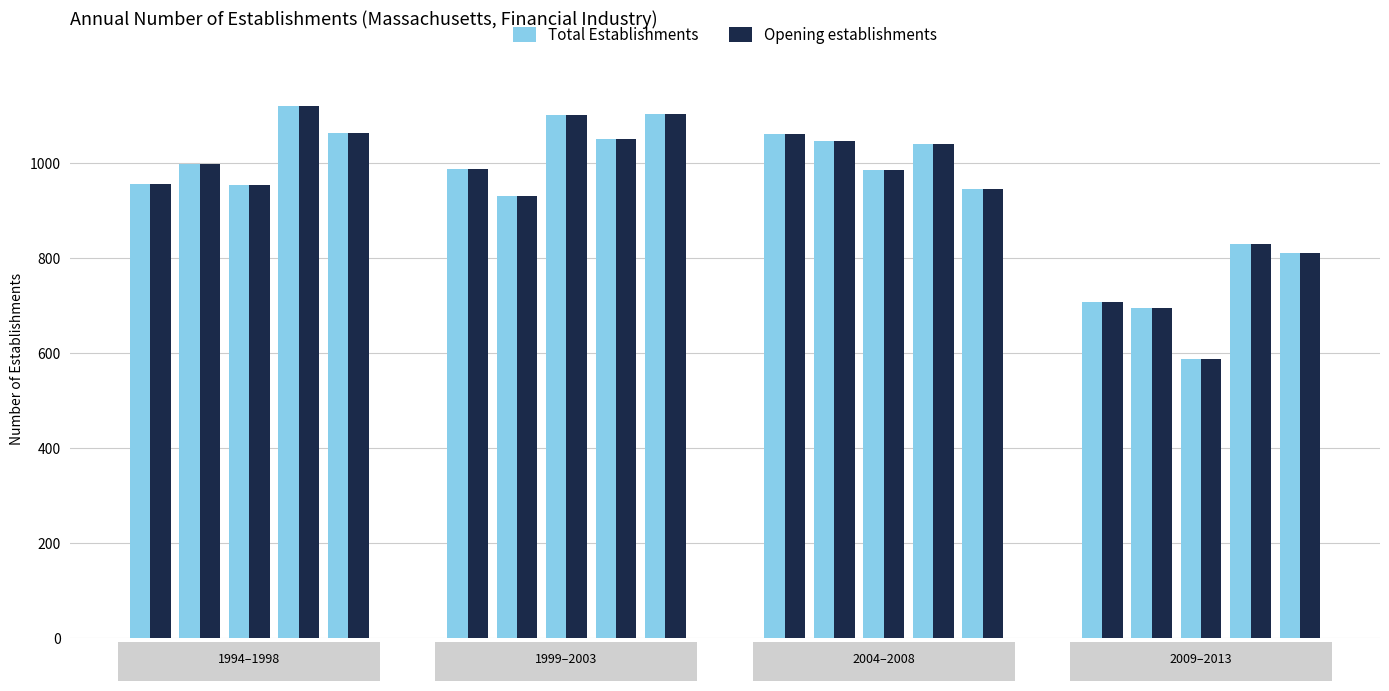

What is the maximum value for Total Establishments?

1120